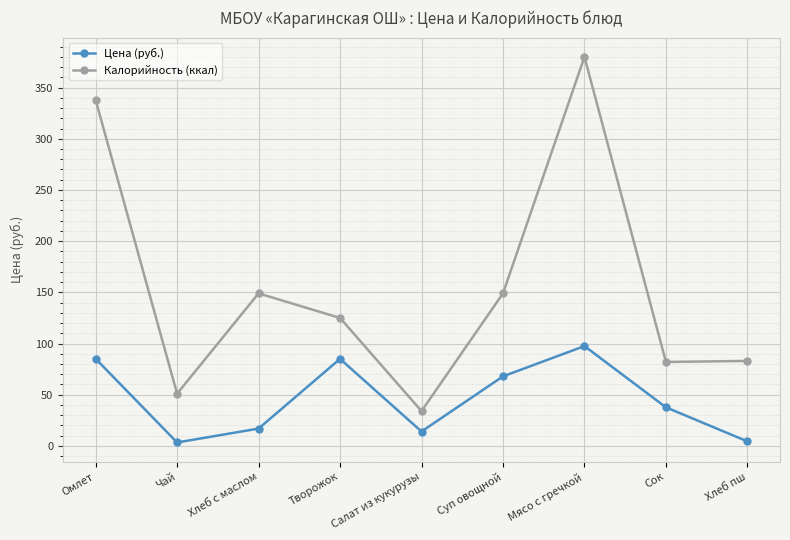

Count the number of data series in this chart.

2